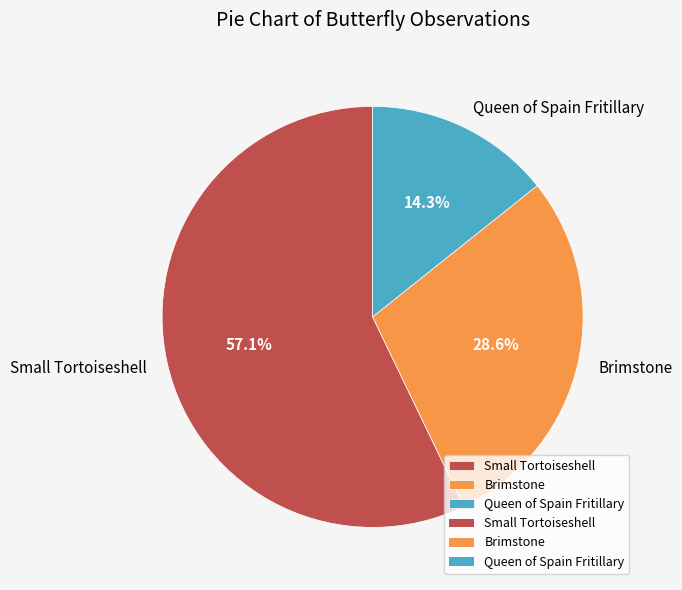

Is Brimstone the majority of the pie?

No